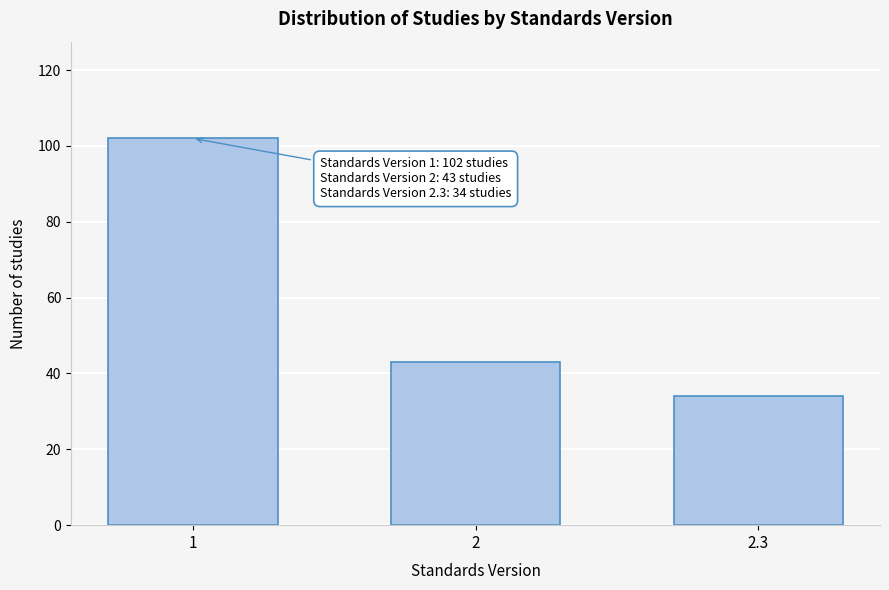

Reading right to left, transcribe all the data shown in this chart.

2.3=34	2=43	1=102